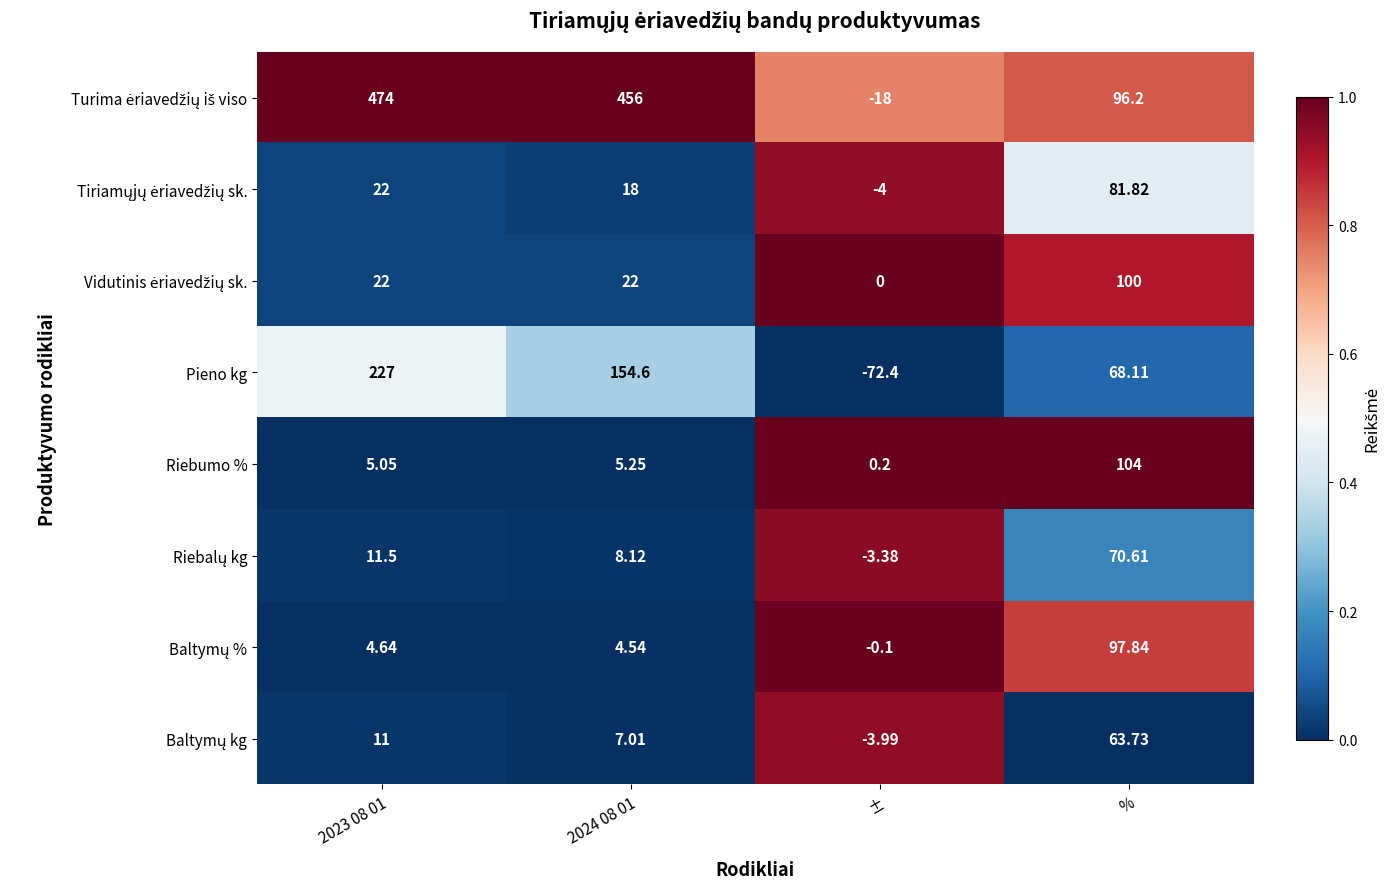

Which series changed the most between ± and %?

Pieno kg